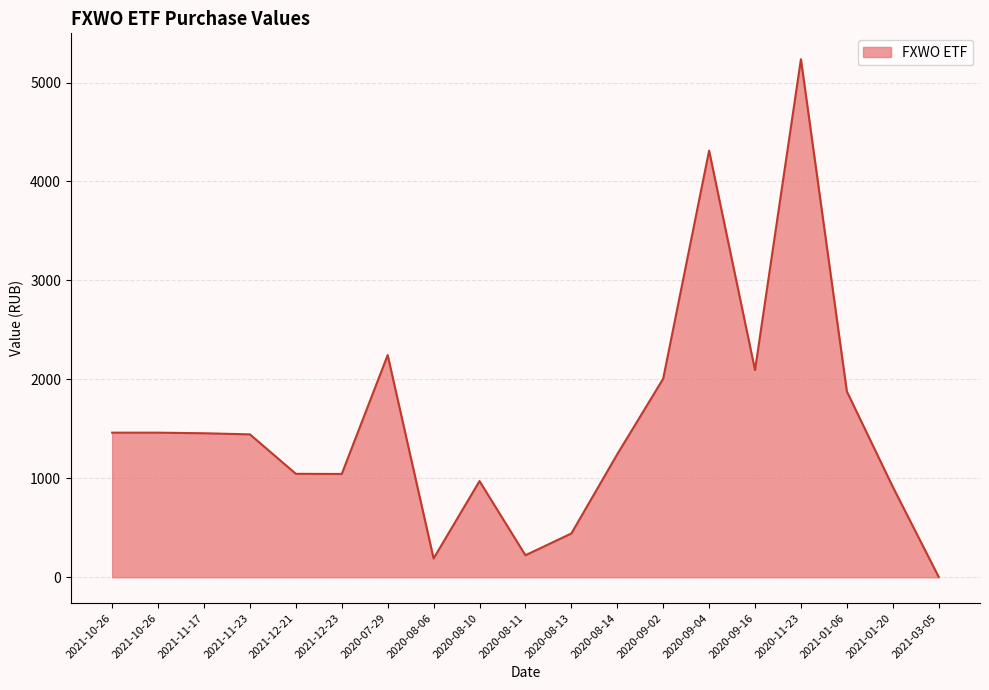

What is the average value?

1561.8